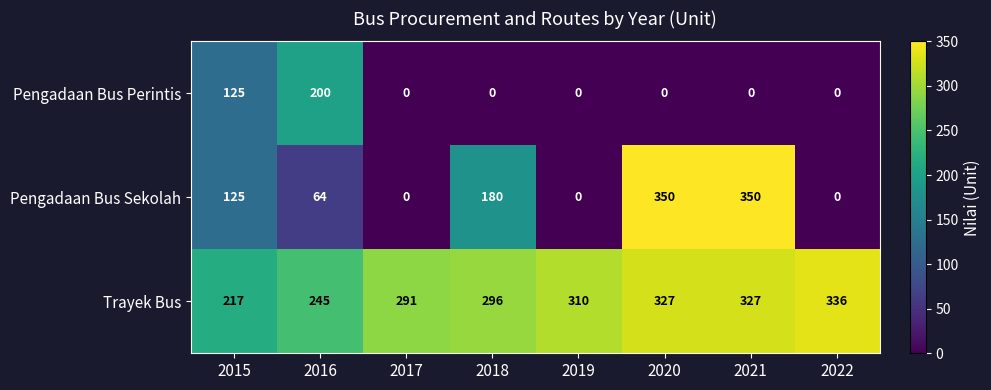

Reading right to left, list all the values displayed in this chart.

Pengadaan Bus Perintis: 2022=0	2021=0	2020=0	2019=0	2018=0	2017=0	2016=200	2015=125
Pengadaan Bus Sekolah: 2022=0	2021=350	2020=350	2019=0	2018=180	2017=0	2016=64	2015=125
Trayek Bus: 2022=336	2021=327	2020=327	2019=310	2018=296	2017=291	2016=245	2015=217